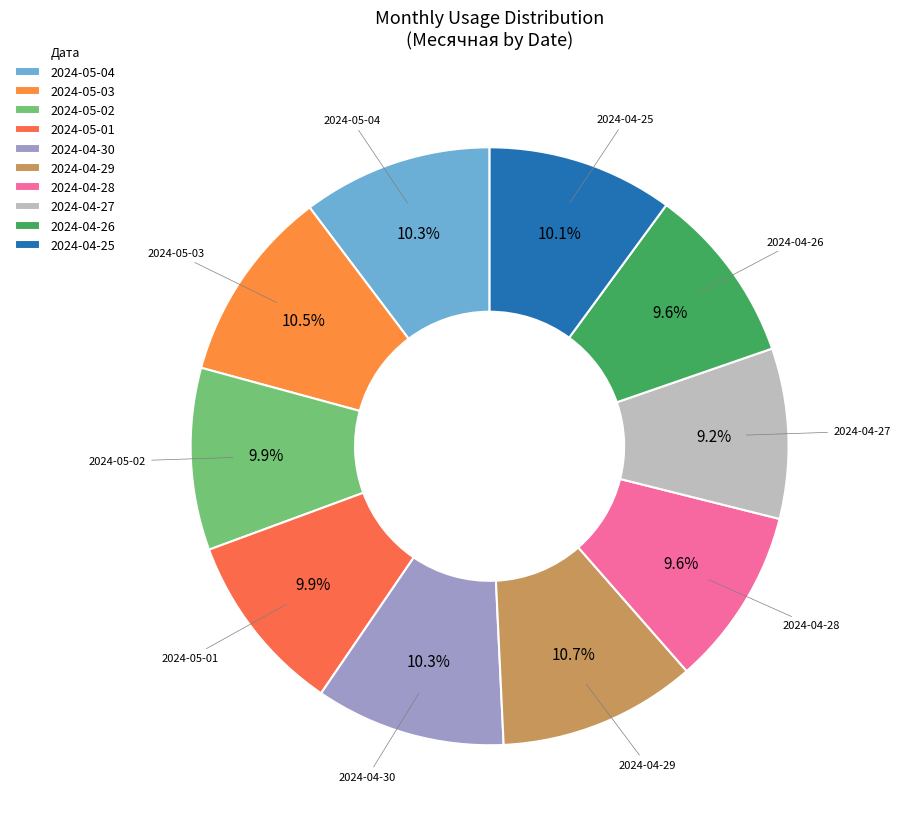

What percentage do 2024-04-26 and 2024-05-01 together represent?

19.5%